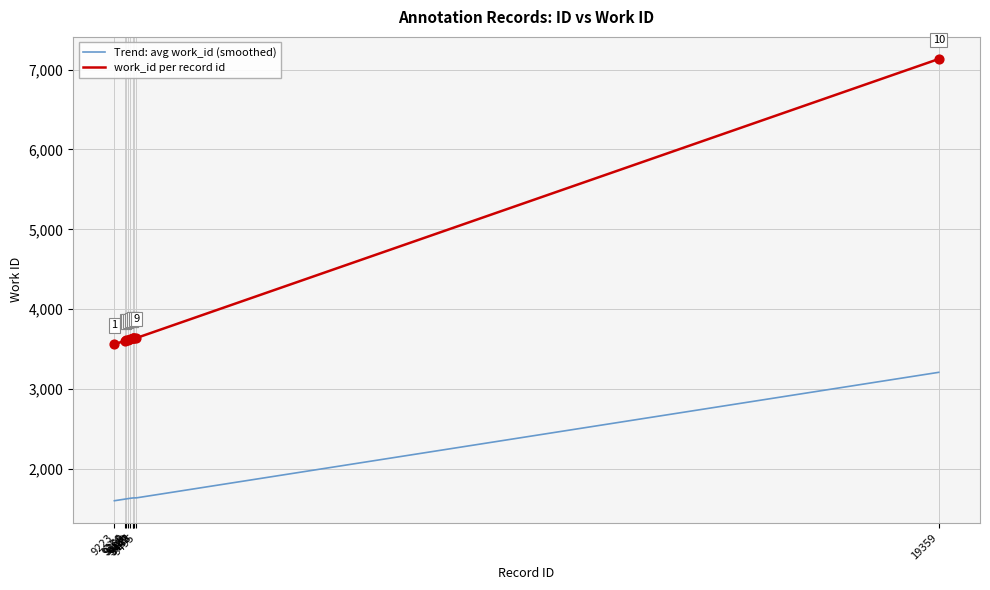

What is the ratio of the value at 9368 to the value at 9419?

1.0